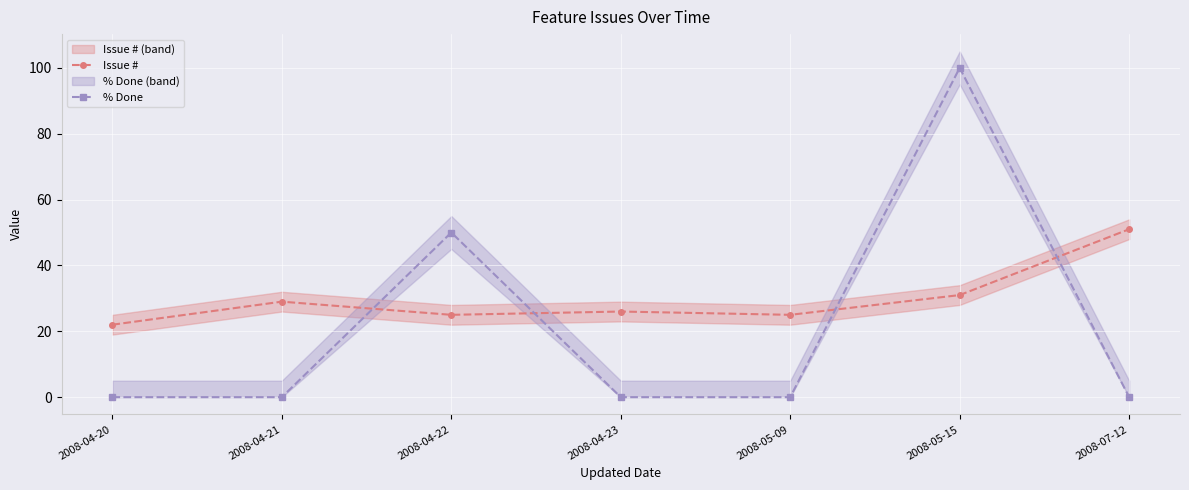

What position from the right is 2008-05-15?

2